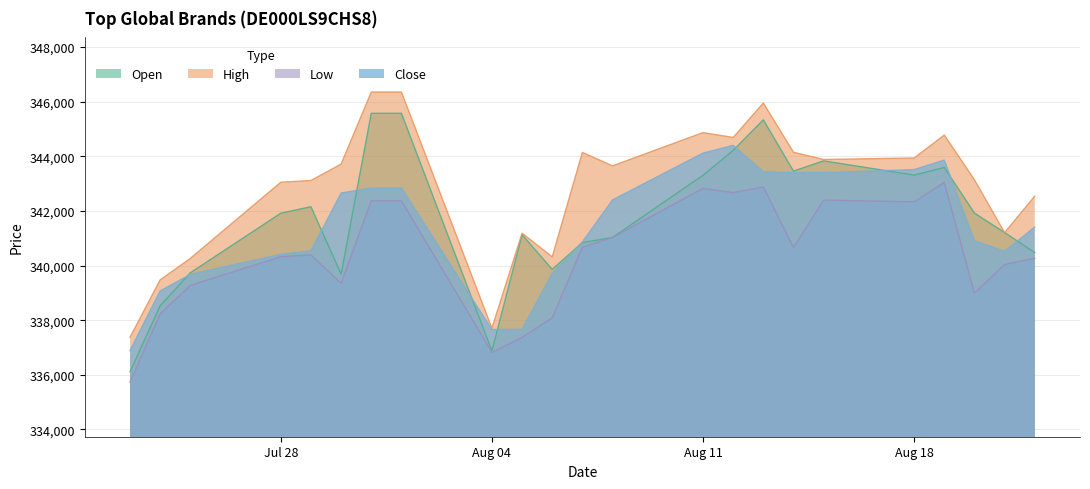

In High, how many points are higher than both neighbors (excluding endpoints)?

5